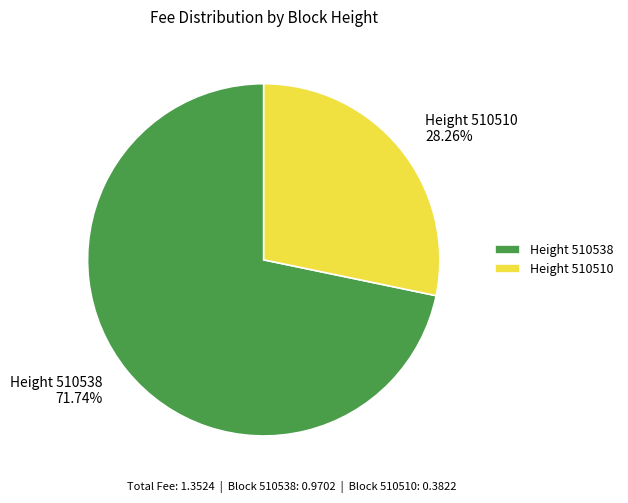

Is there a majority slice in this chart?

Yes